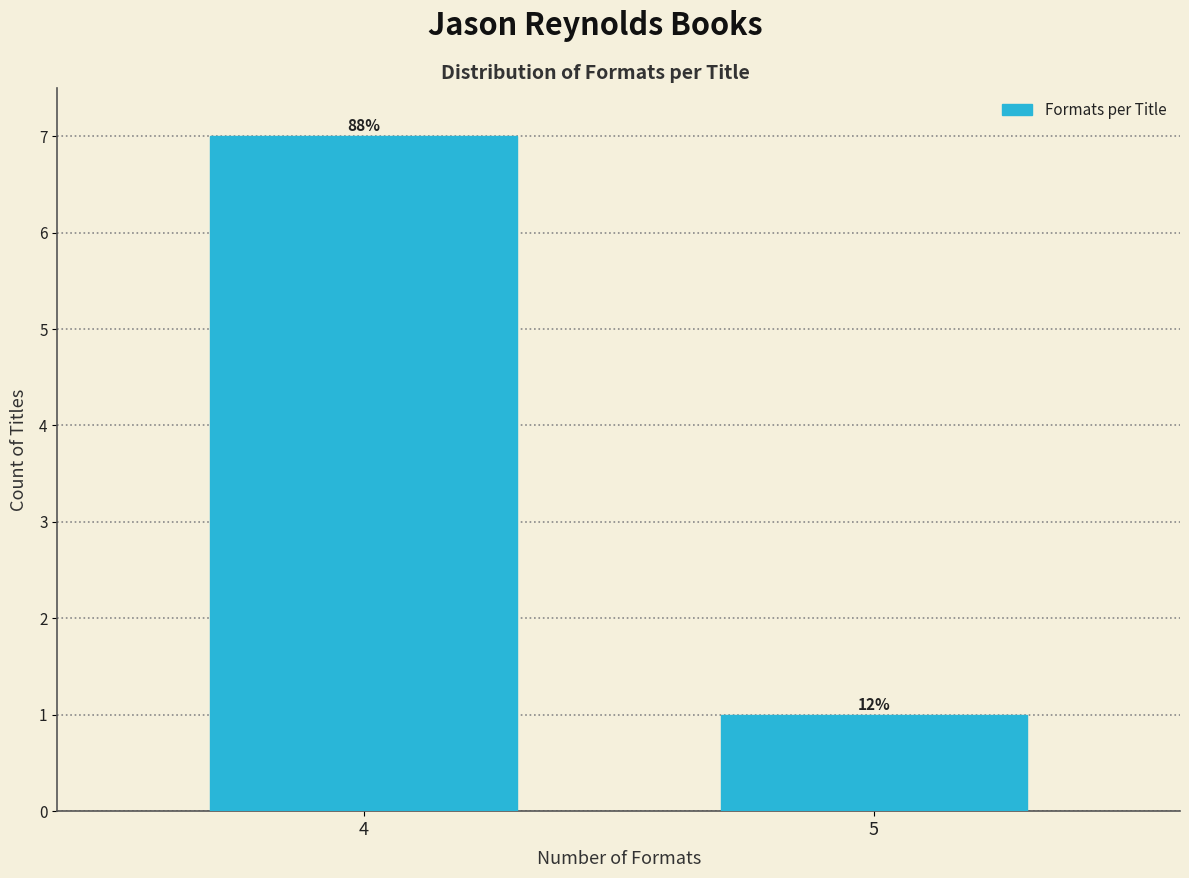

How many bars are there in total?

2